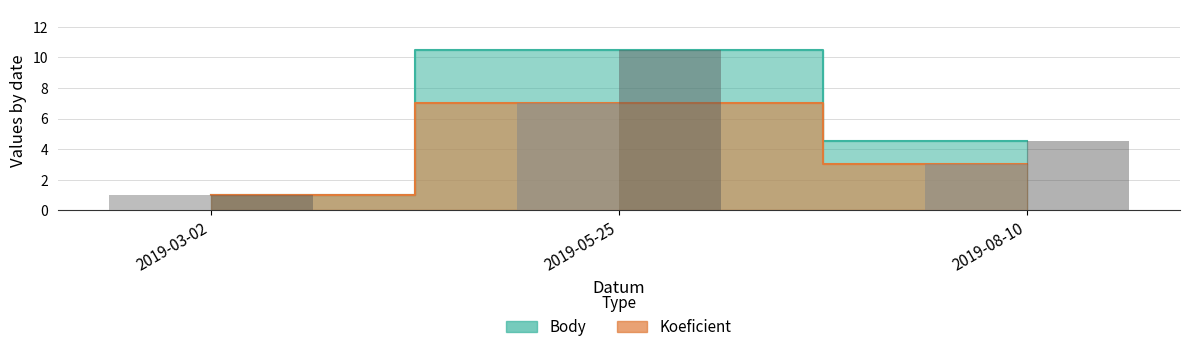

How many data points in Body are above 4?

2